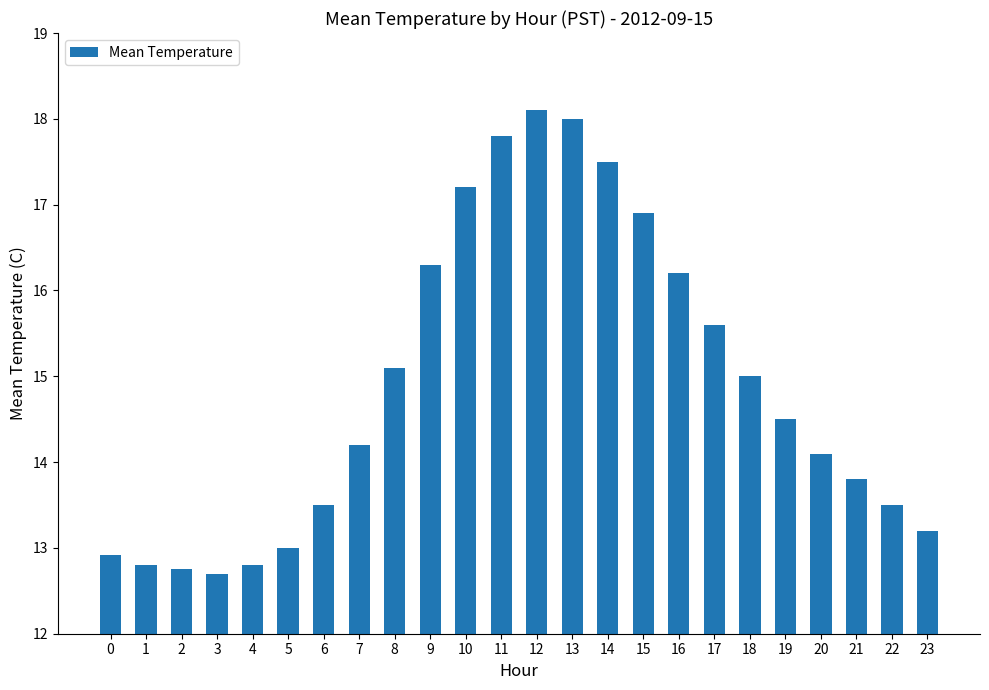

At which label is the value closest to 15?

18